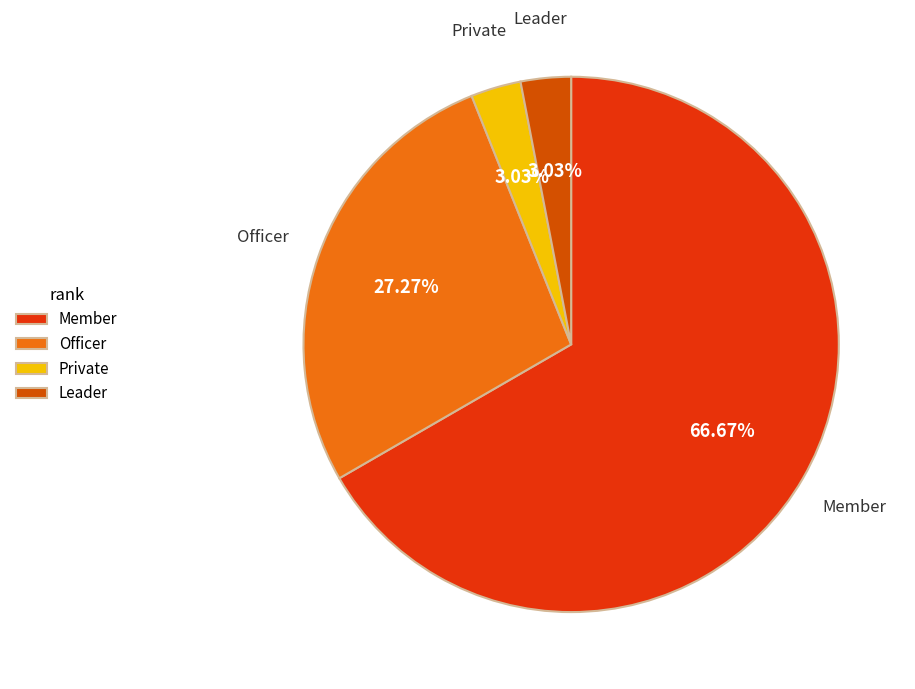

How many segments does this pie chart have?

4